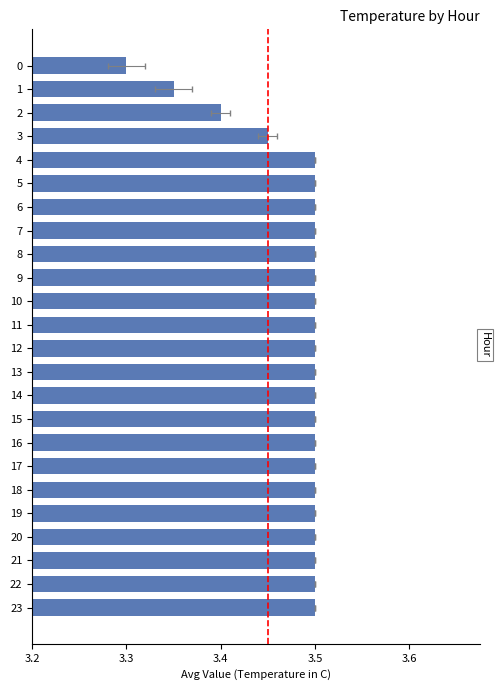

Are the bars grouped side by side (vs. stacked)?

No